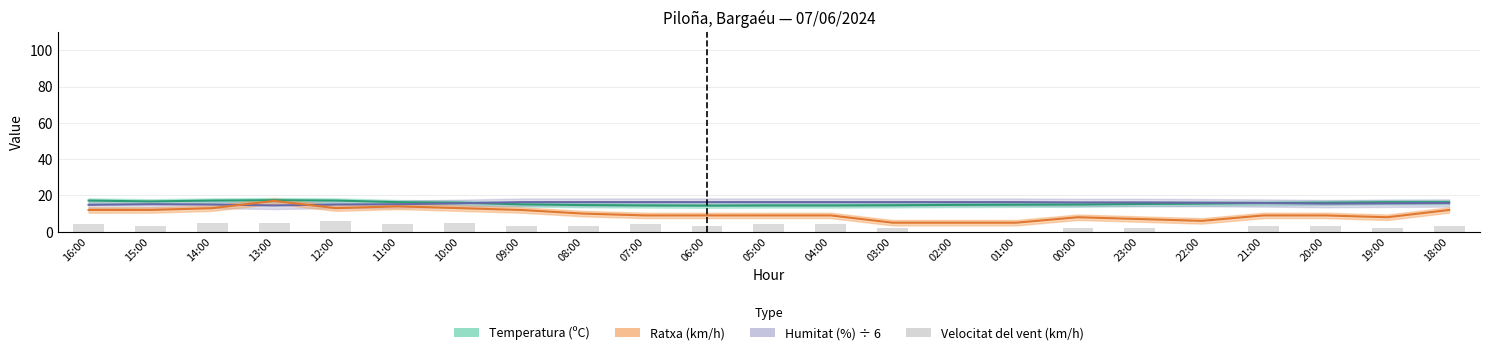

At which label does the data first exceed 3?

16:00